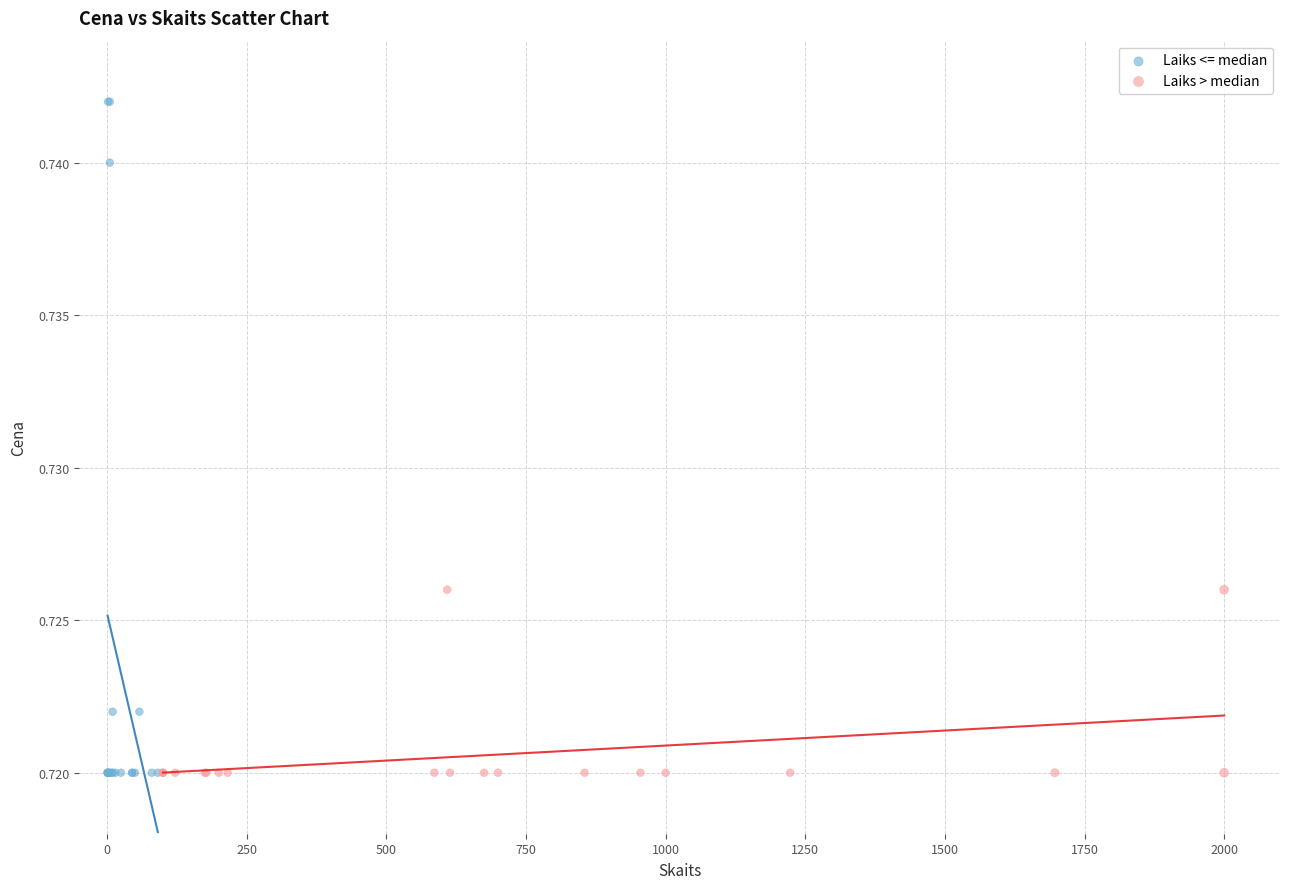

Which series reaches the maximum Y coordinate?

Laiks <= median